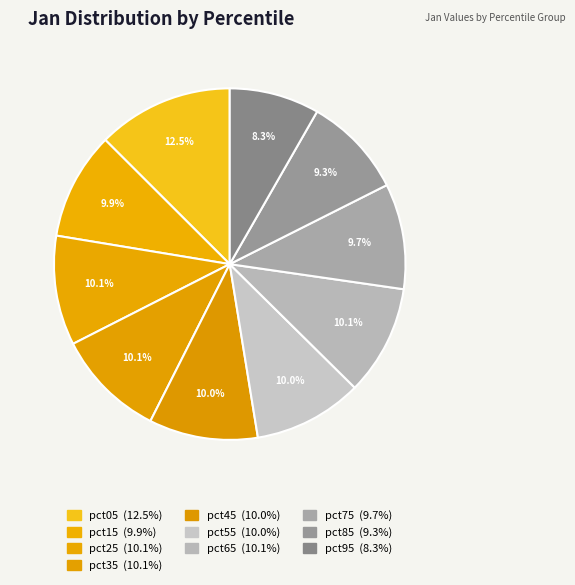

How many segments does this pie chart have?

10